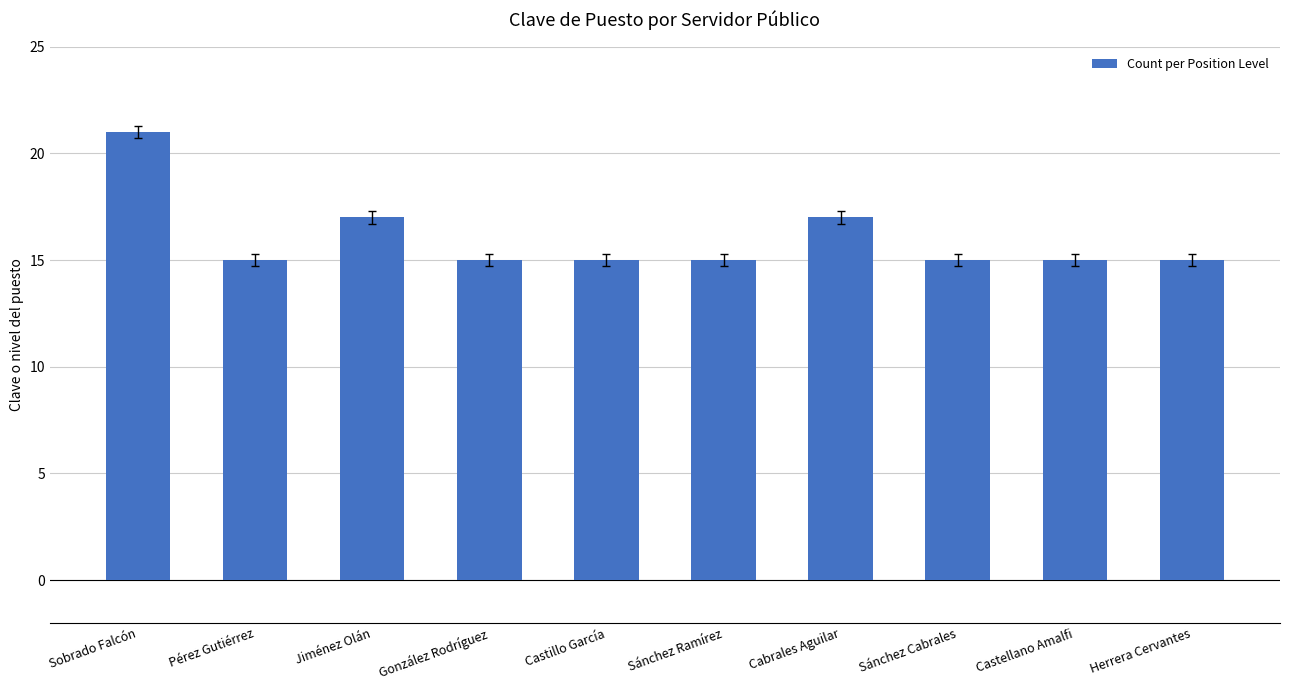

How many data points does each series have?

10